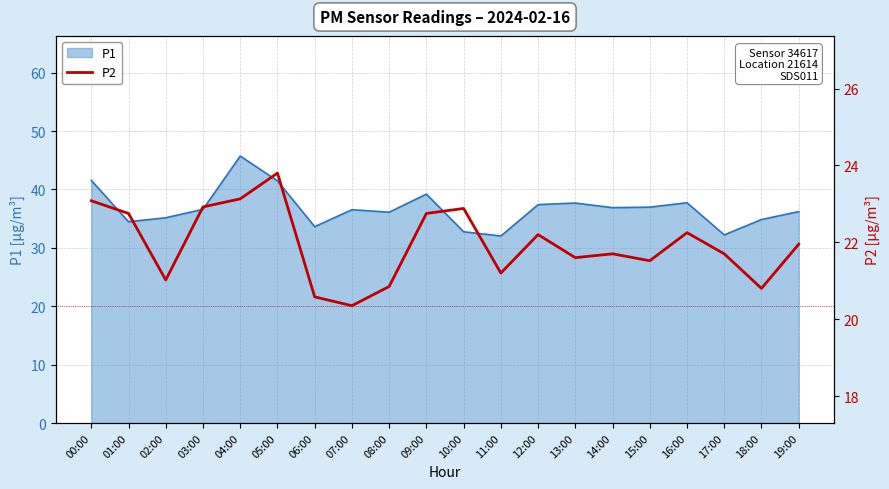

The value of P1 at 14:00 is 55.0. True or false?

False